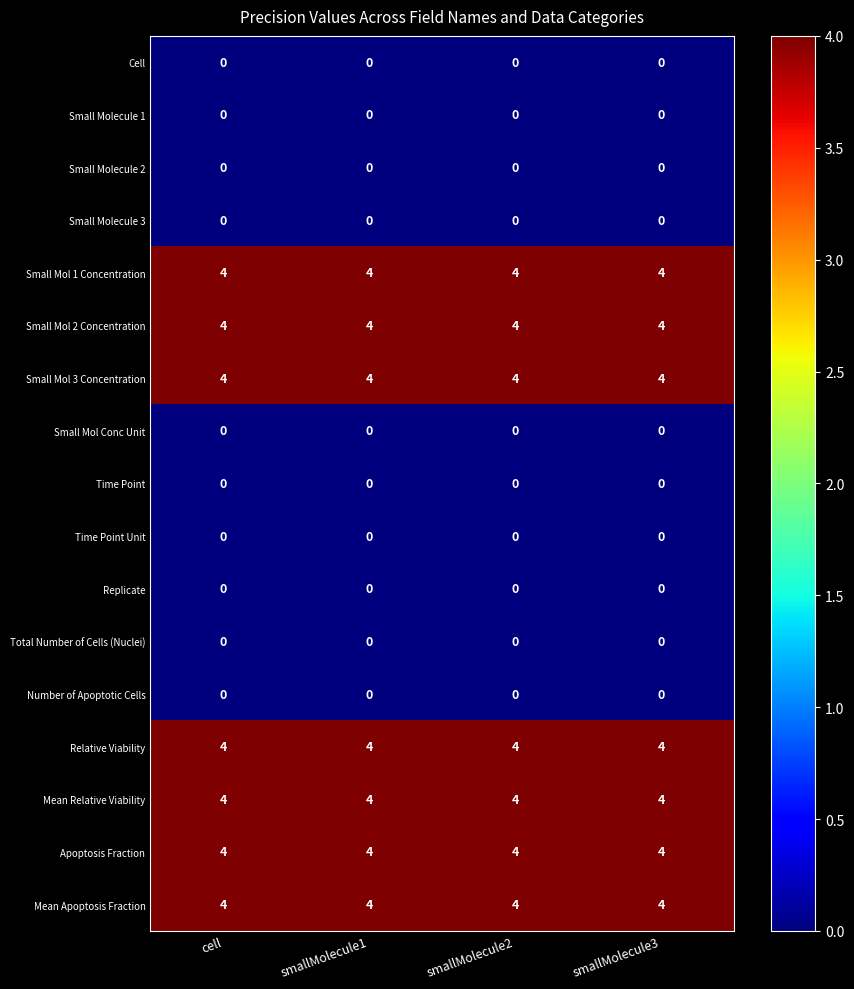

At how many categories does at least one series exceed 0?

4